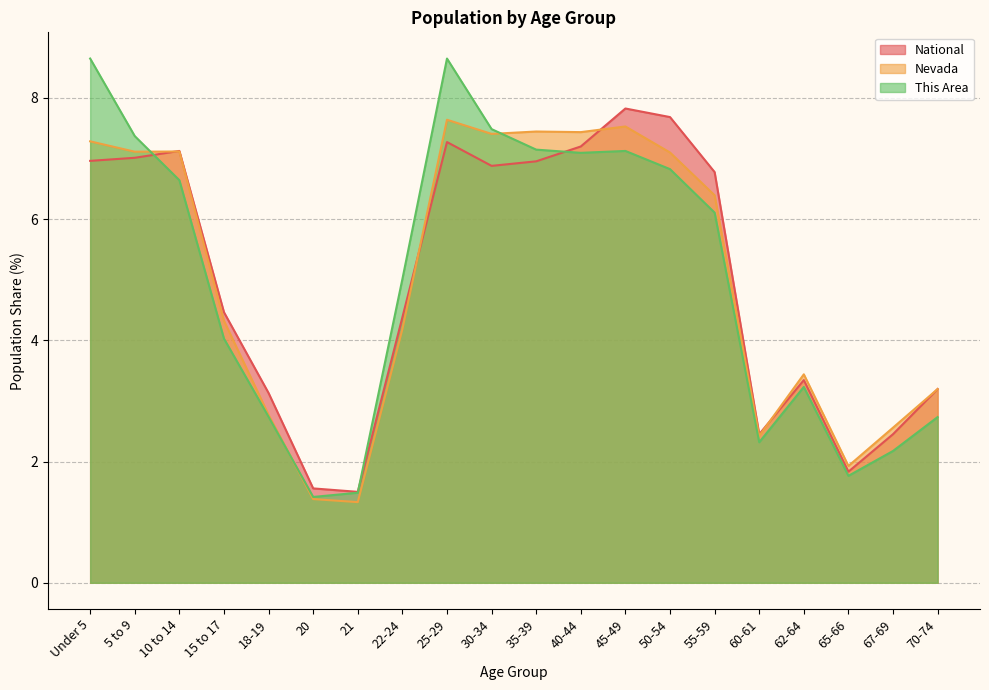

What is the total value across all series at 45-49?

22.5